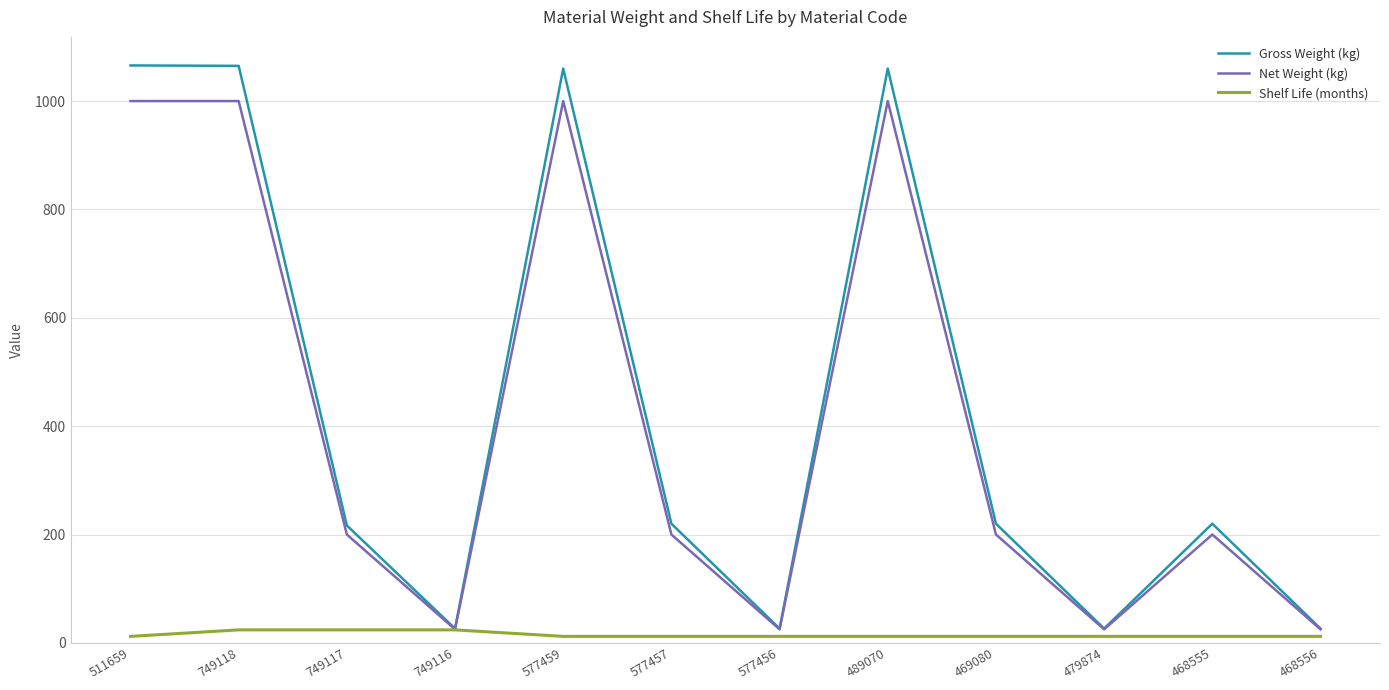

Is the value of Net Weight (kg) at 749118 greater than the value of Shelf Life (months) at 577457?

Yes